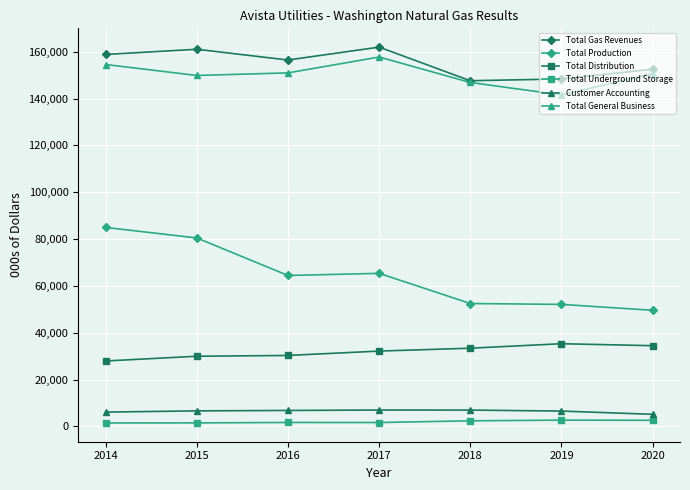

How many series are shown in this chart?

6